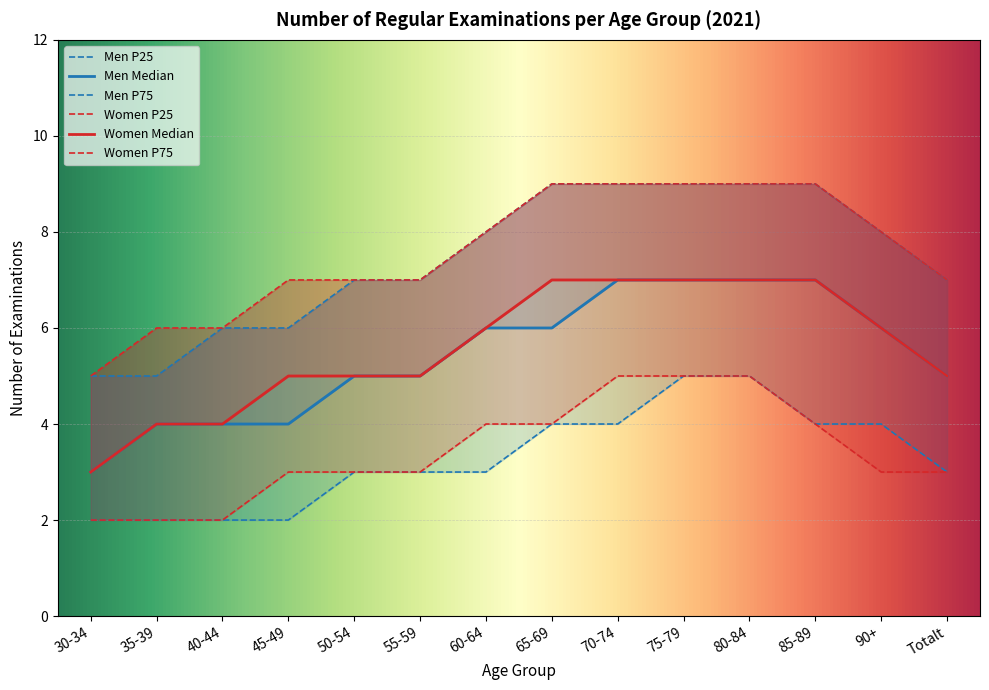

What is the sum of the Men P75 values at 55-59 and 60-64?

15